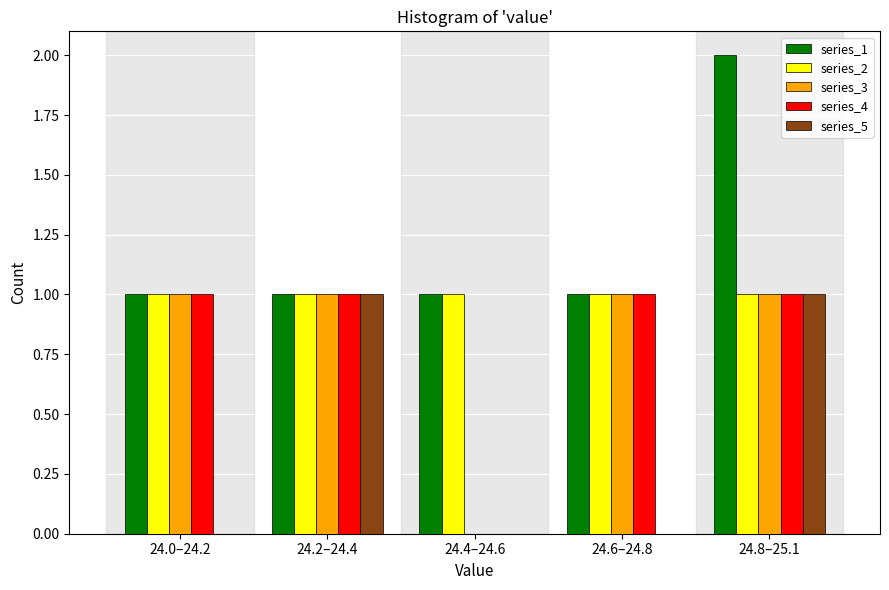

Reading right to left, transcribe all the data shown in this chart.

series_1: 24.8–25.1=2	24.6–24.8=1	24.4–24.6=1	24.2–24.4=1	24.0–24.2=1
series_2: 24.8–25.1=1	24.6–24.8=1	24.4–24.6=1	24.2–24.4=1	24.0–24.2=1
series_3: 24.8–25.1=1	24.6–24.8=1	24.4–24.6=0	24.2–24.4=1	24.0–24.2=1
series_4: 24.8–25.1=1	24.6–24.8=1	24.4–24.6=0	24.2–24.4=1	24.0–24.2=1
series_5: 24.8–25.1=1	24.6–24.8=0	24.4–24.6=0	24.2–24.4=1	24.0–24.2=0